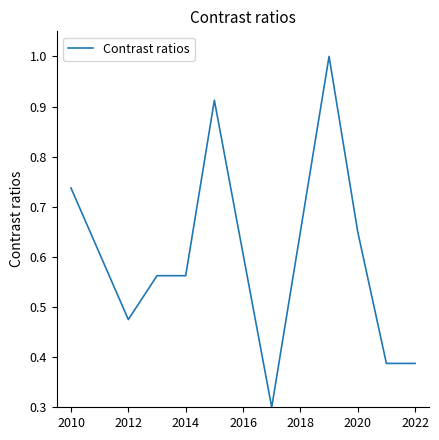

What is the maximum value shown in the chart?

1.0